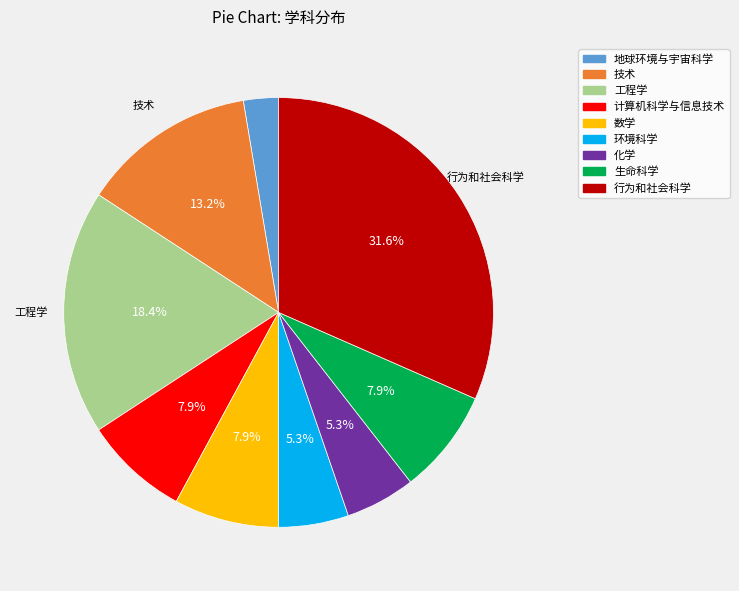

The 环境科学 slice represents 1% of the pie. True or false?

False